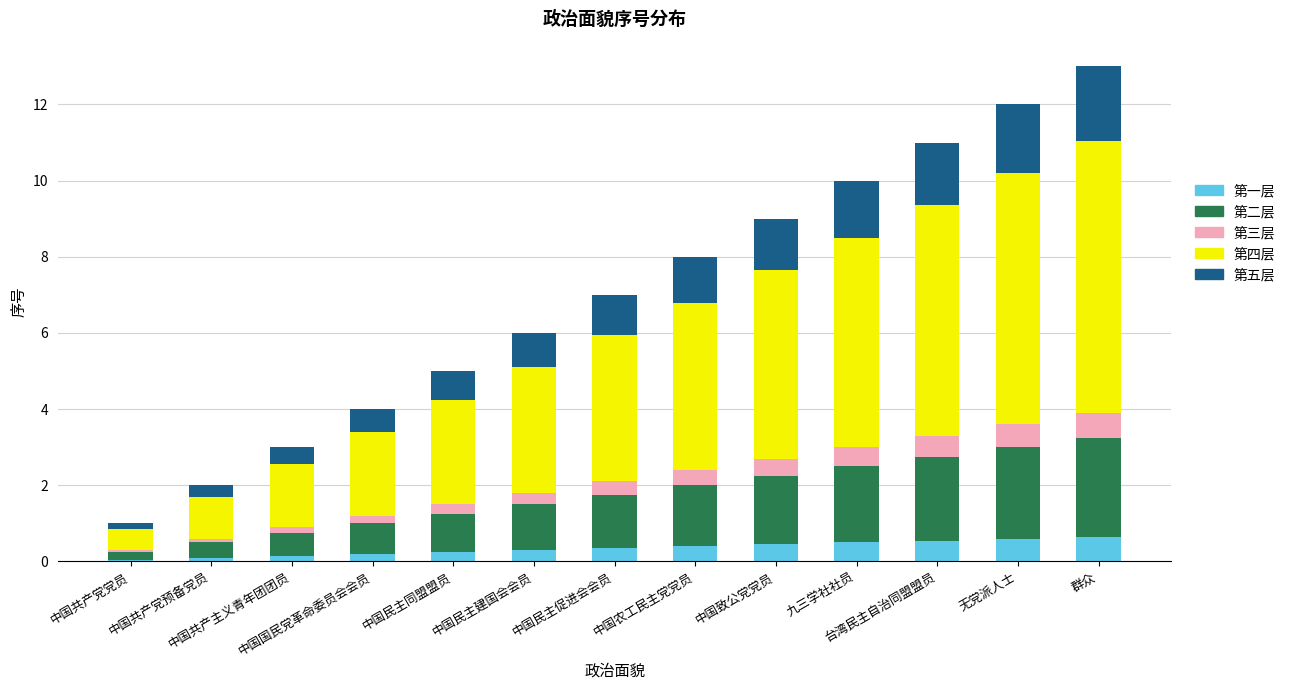

What is the average value of the 第一层 series?

0.4